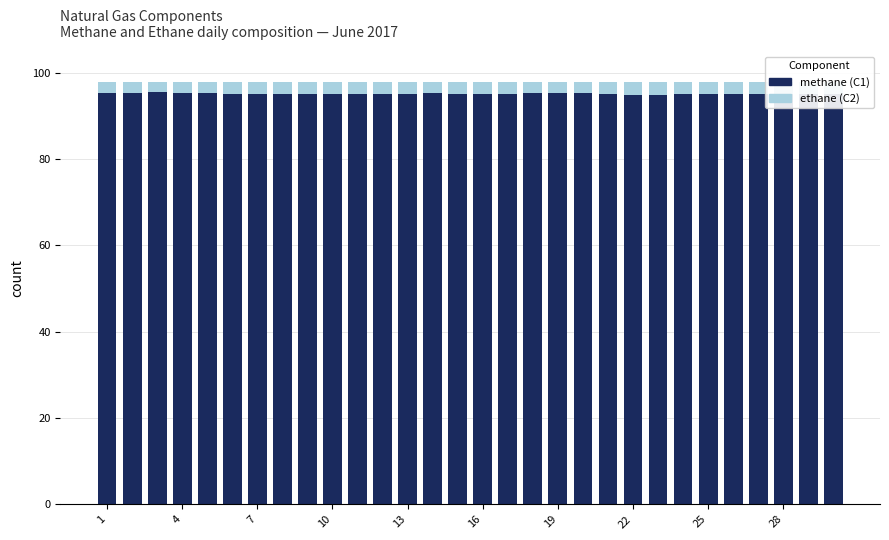

What is the average value of the methane (C1) series?

95.1